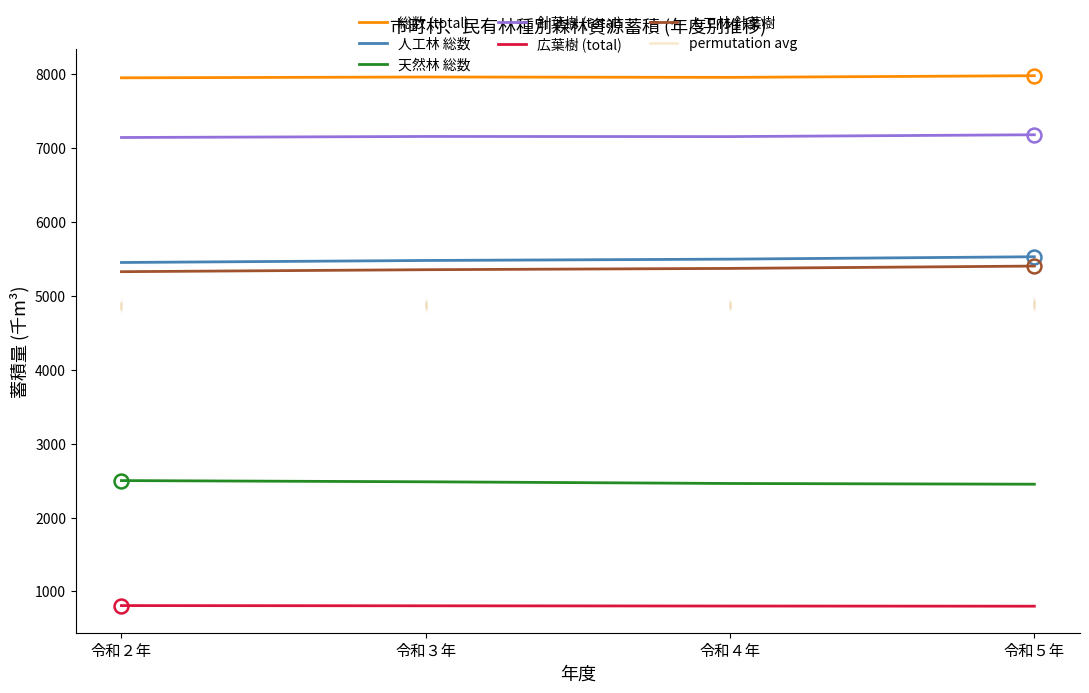

True or false: 広葉樹 (total) and 針葉樹 (total) cross at least once.

False